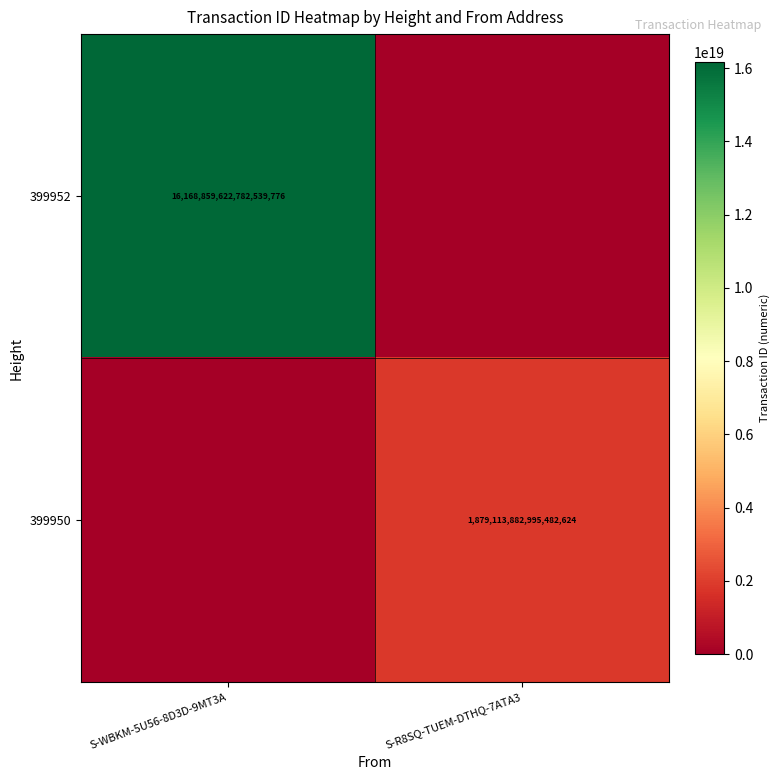

True or false: 399952 has a value of 16168859622782539776 at S-WBKM-5U56-8D3D-9MT3A.

True